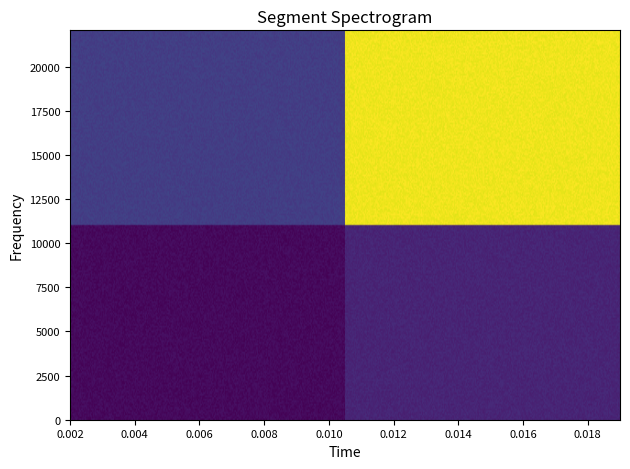

Count the number of categories in the chart.

2